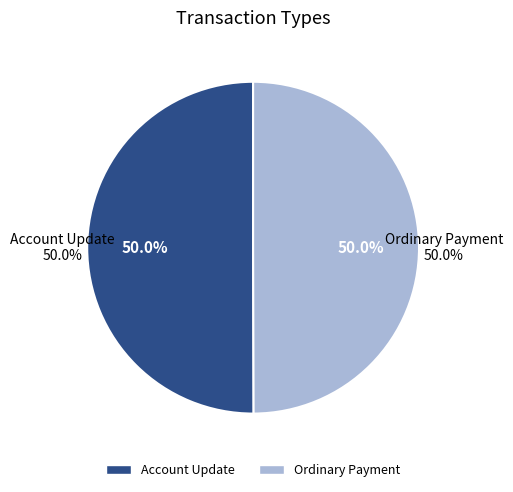

Count the number of slices in the pie.

2